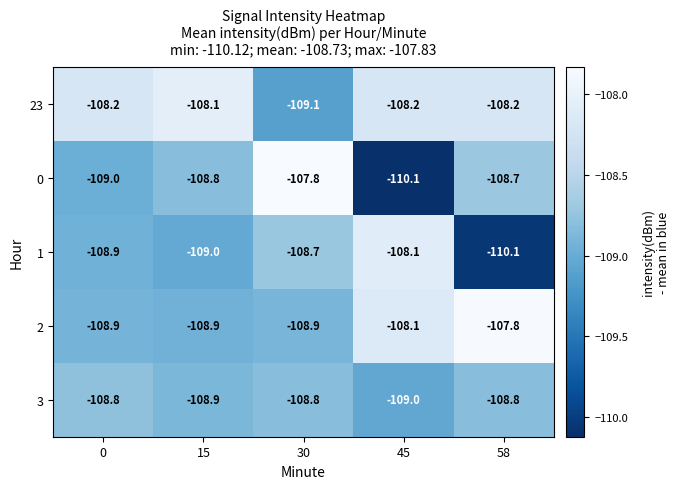

Which series has the largest range (max minus min)?

0